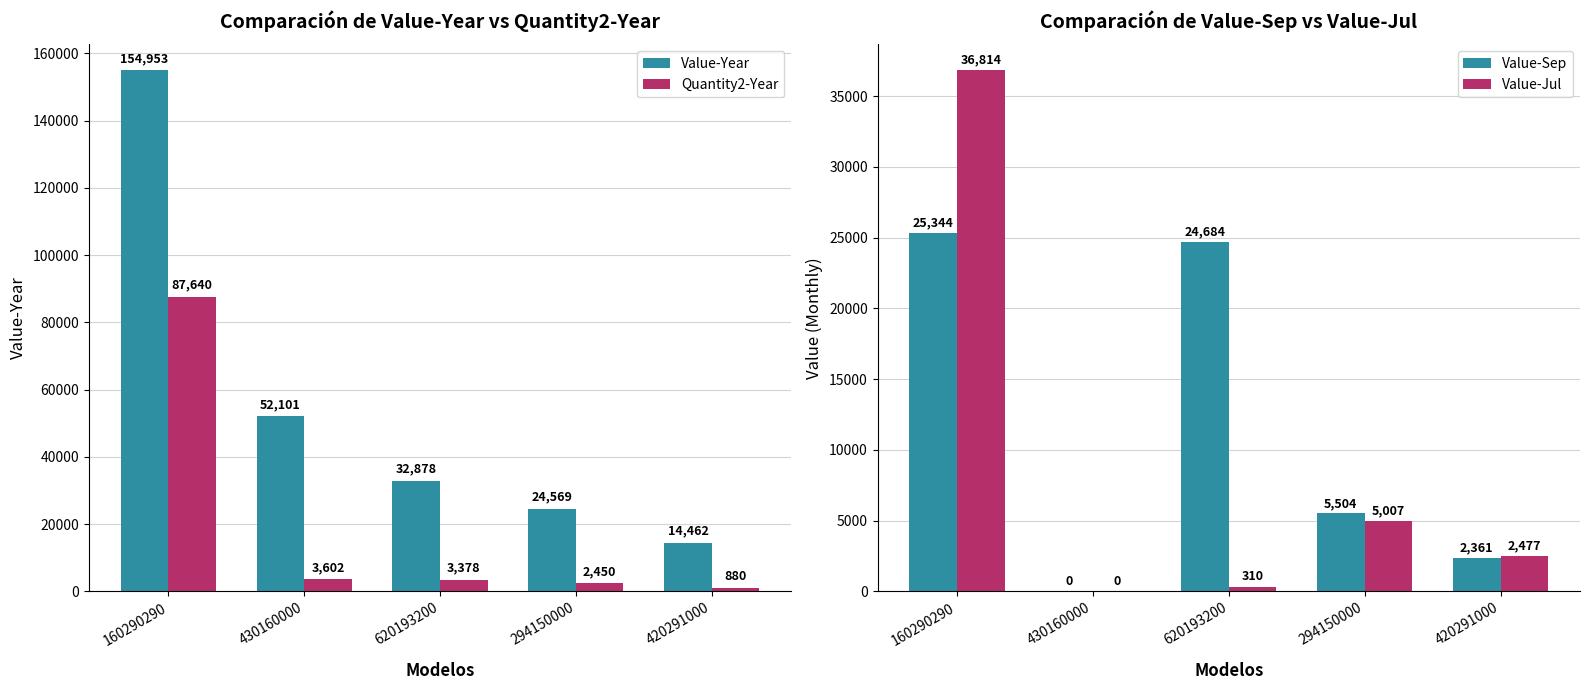

Which category has the highest value across all series?

160290290